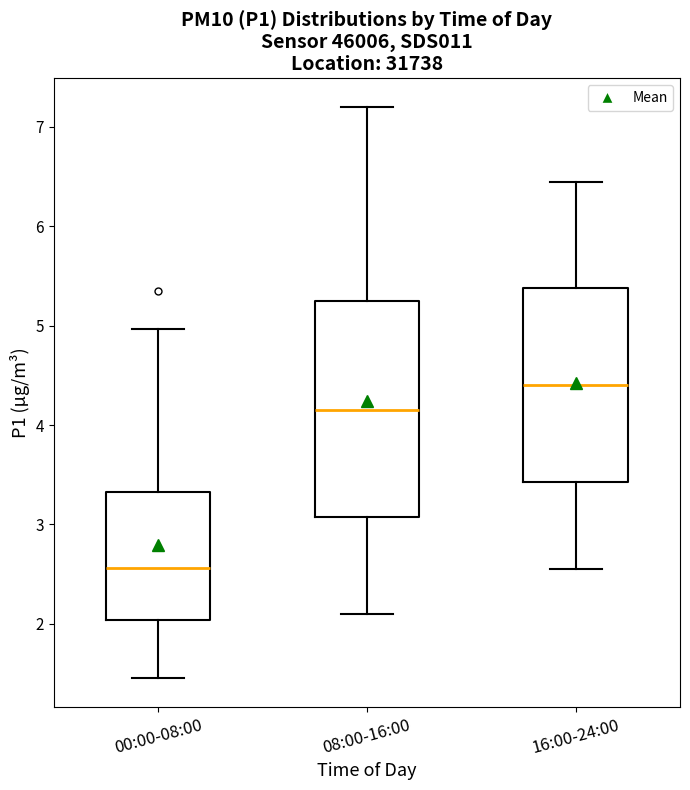

Where does the lower whisker of the box for 16:00-24:00 end on the y-axis? The values are not printed on the chart, so give them approximately, as read against the axis.

2.6